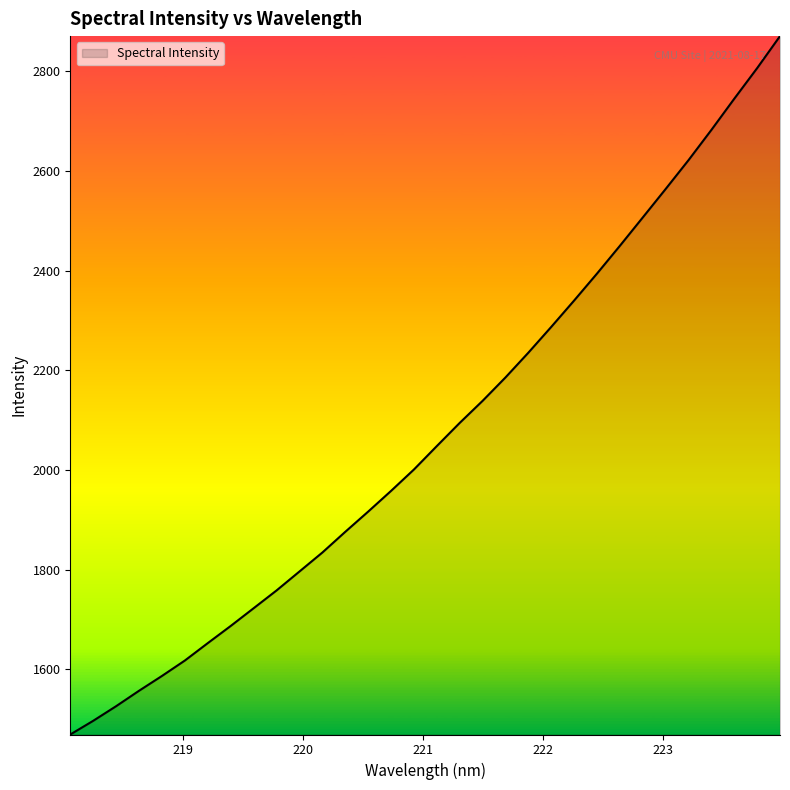

What is the difference between the maximum and minimum values?

1401.2